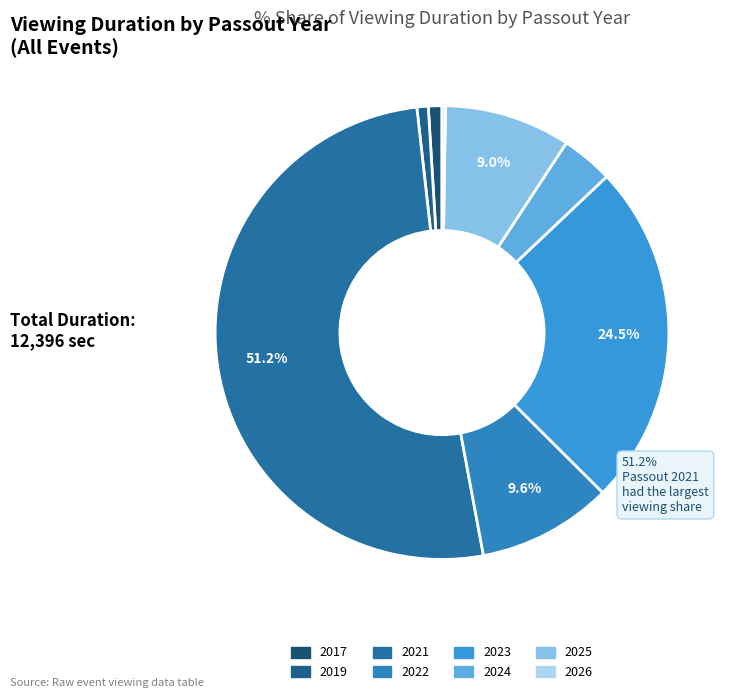

Is the sum of 2026 and 2017 greater than half?

No